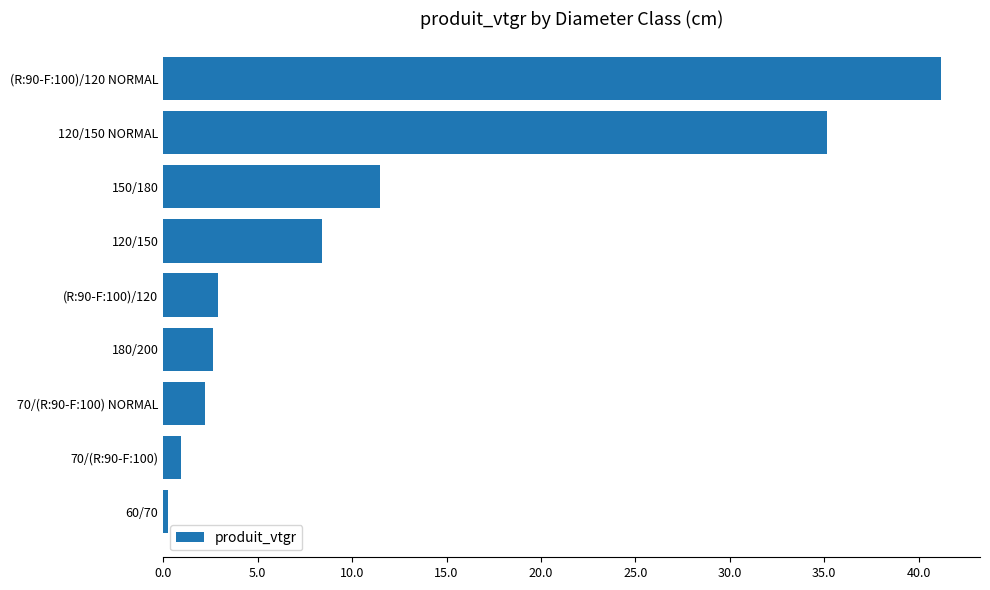

How many values exceed 2?

7